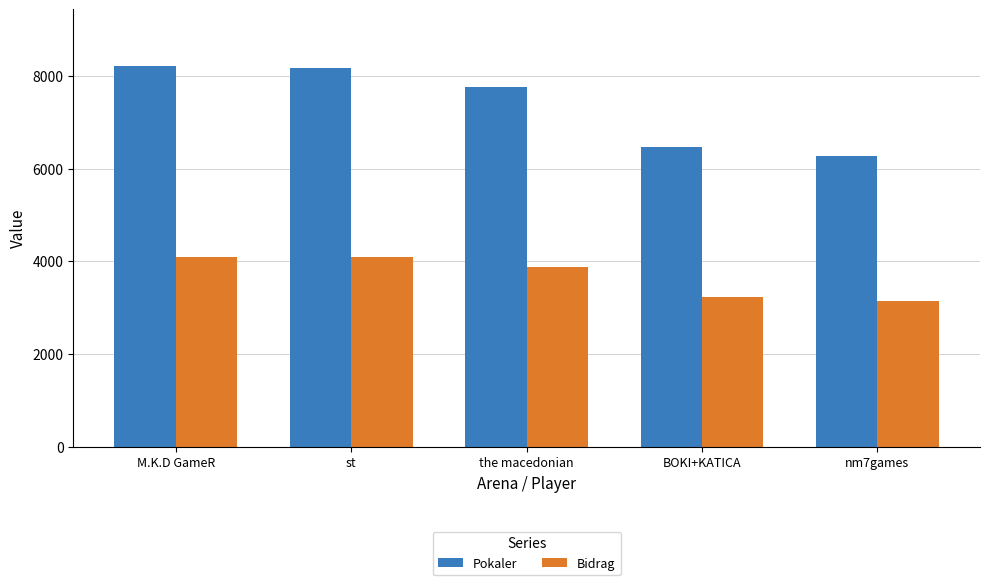

What is the spread (max minus min) of values at BOKI+KATICA?

3230